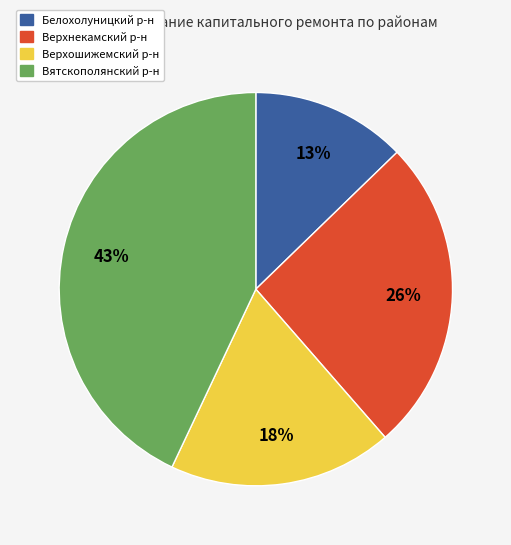

To the nearest percent, what is the difference between the largest and smallest slice percentages?

30%